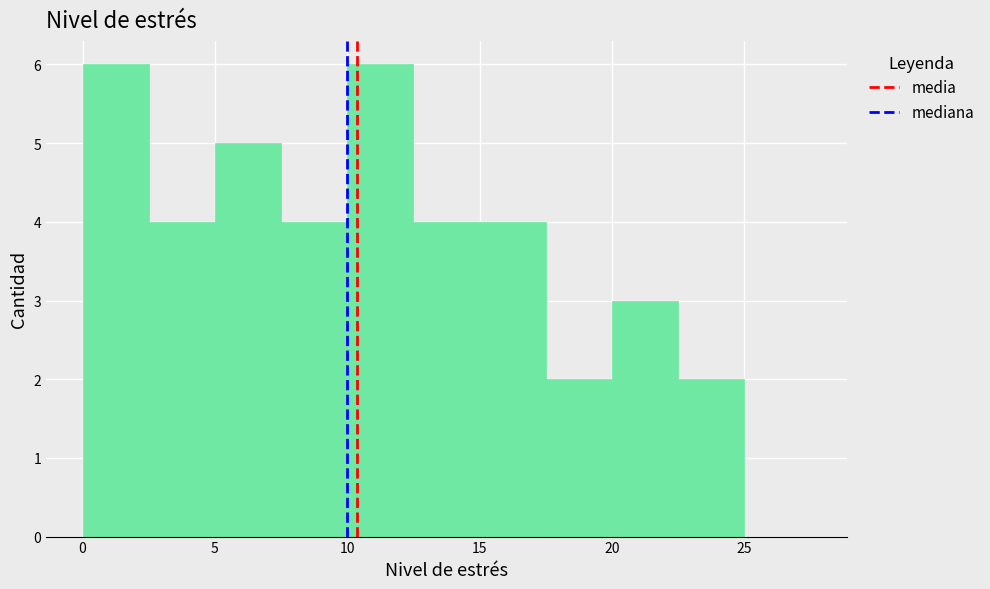

Reading left to right, list every bar in this chart as the range it spans on the x-axis followed by its height. The values are not printed on the chart, so give them approximately, as read against the axis.

0.0 to 2.5: 6
2.5 to 5.0: 4
5.0 to 7.5: 5
7.5 to 10.0: 4
10.0 to 12.5: 6
12.5 to 15.0: 4
15.0 to 17.5: 4
17.5 to 20.0: 2
20.0 to 22.5: 3
22.5 to 25.0: 2
25.0 to 27.5: 0